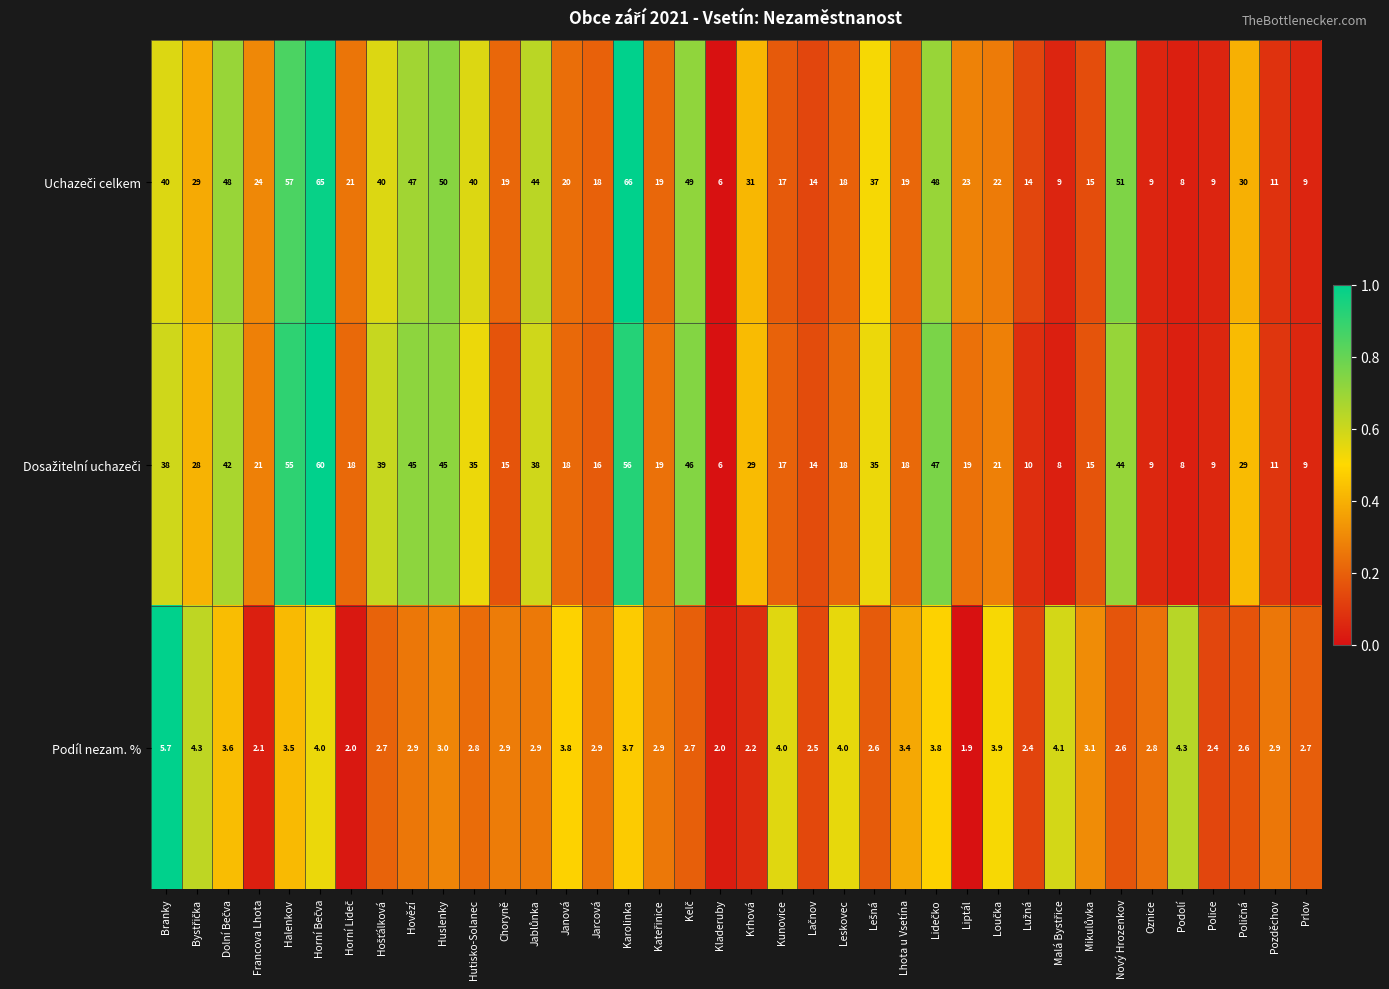

What is the spread (max minus min) of values at Oznice?

6.2